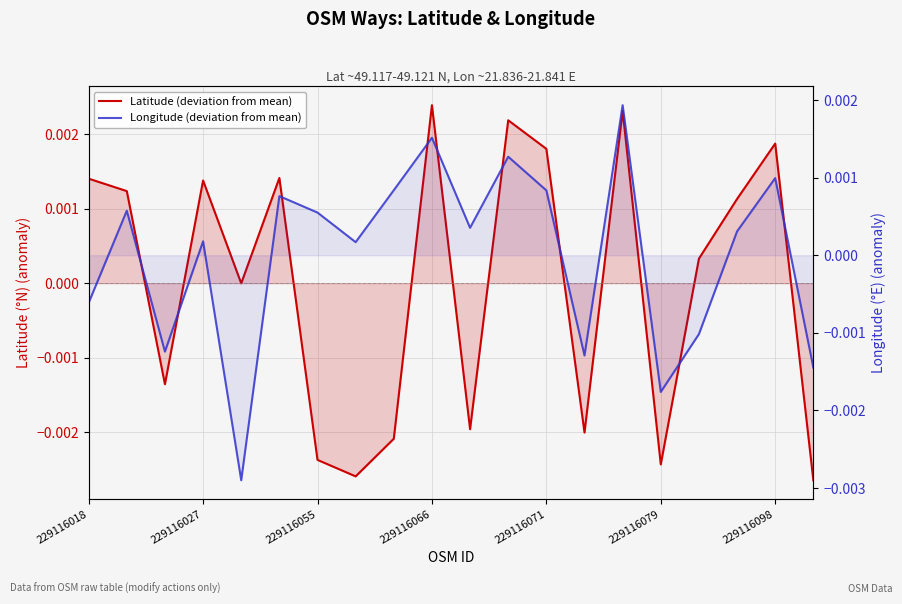

Which category has the lowest value in the Latitude (deviation from mean) series?

19